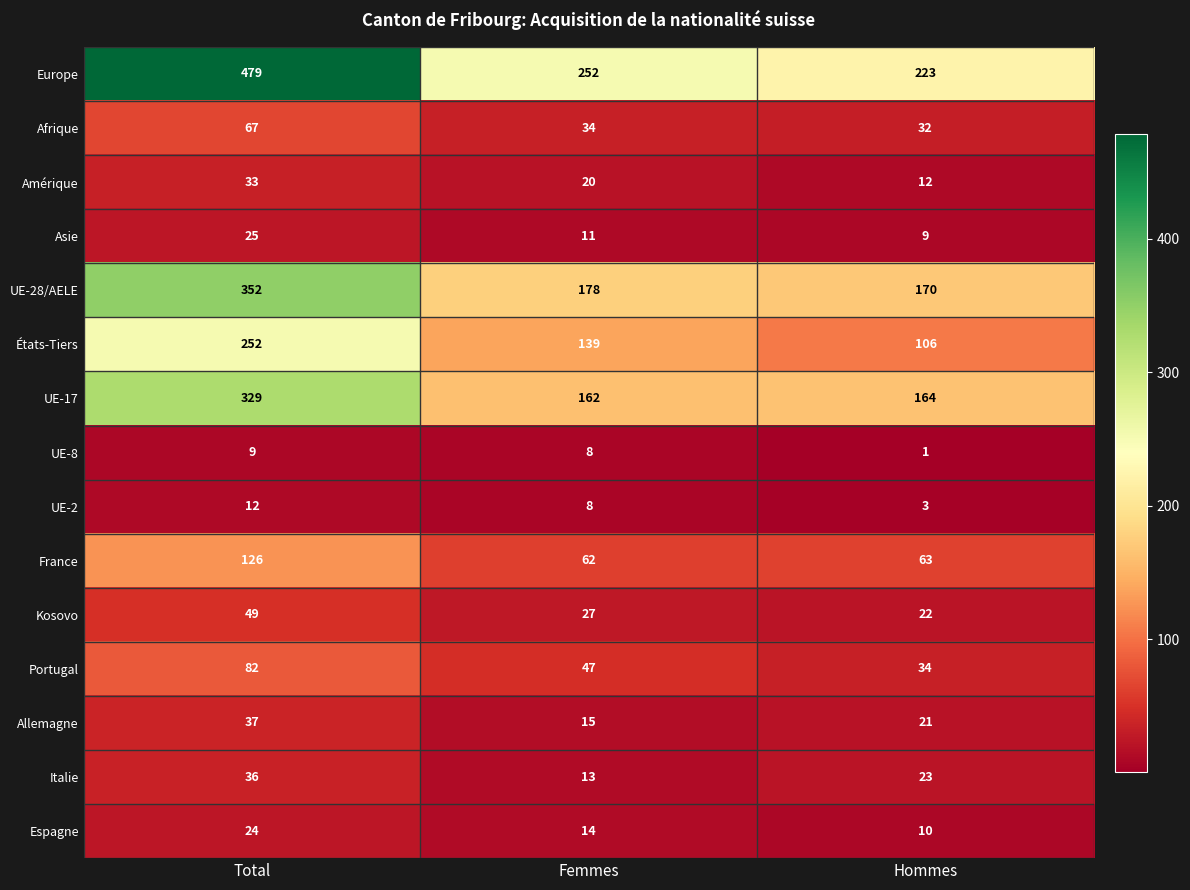

At which label does France reach its peak?

Total